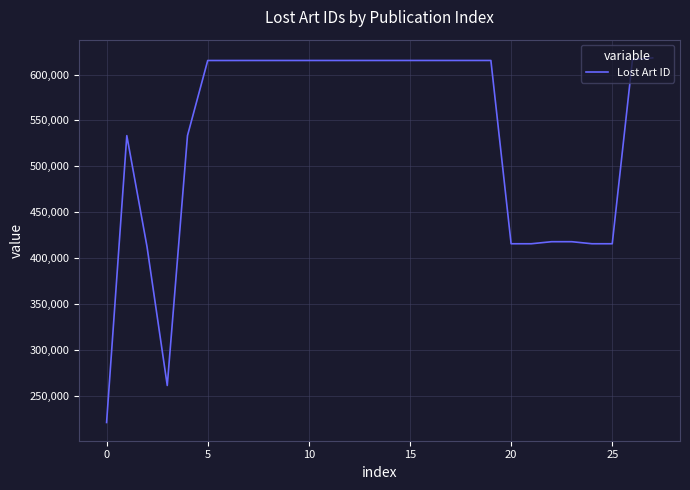

How many values are below 615366?

14